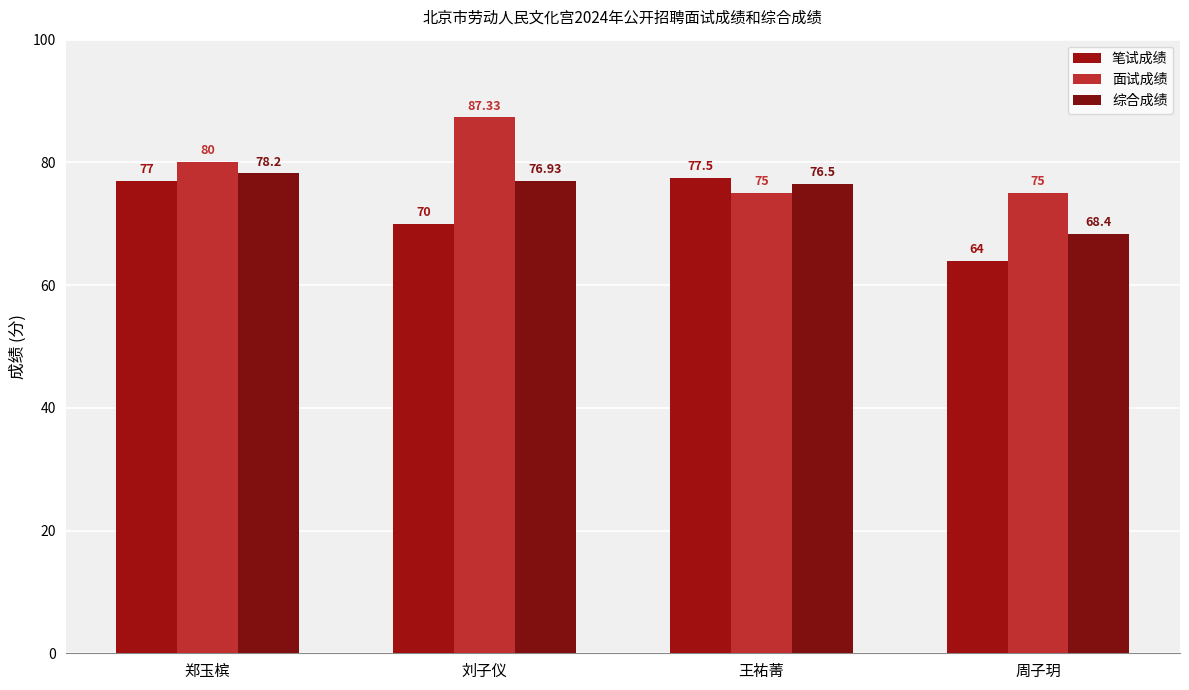

What is the average value of the 综合成绩 series?

75.0